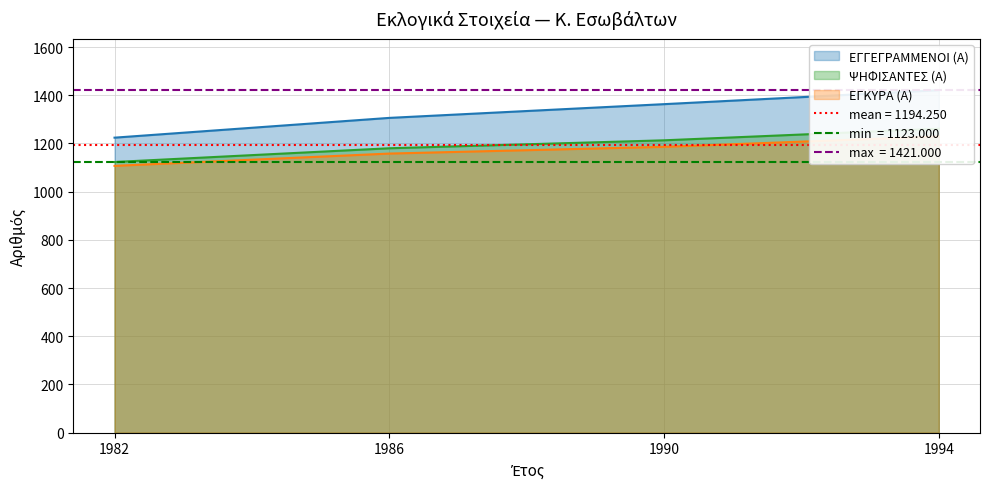

What is the value of the ΕΓΓΕΓΡΑΜΜΕΝΟΙ (Α) point at the 3rd from the left?

1363